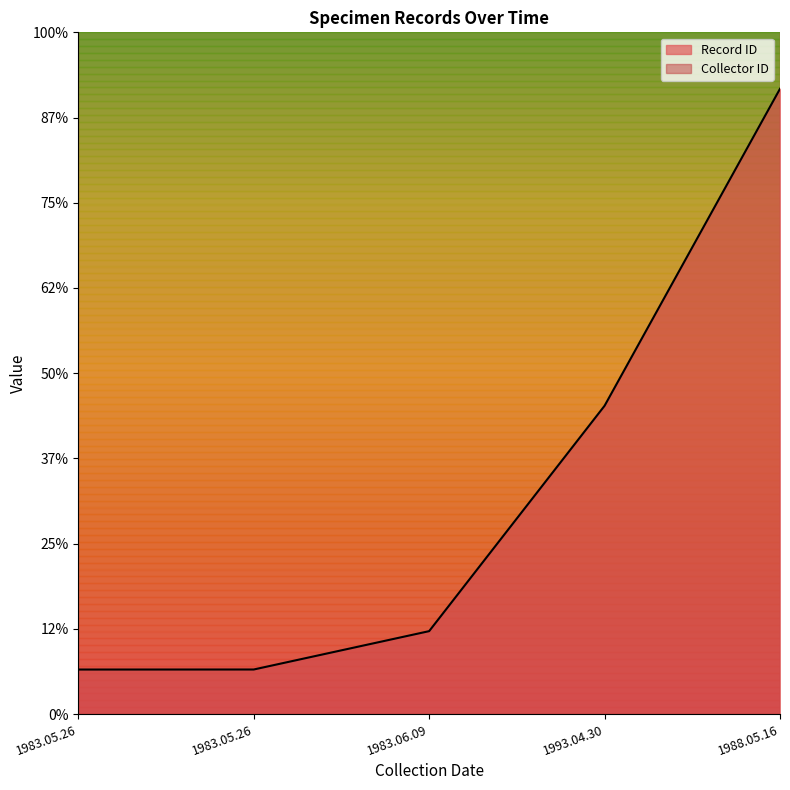

What is the value of the 2nd point from the left?

1.3